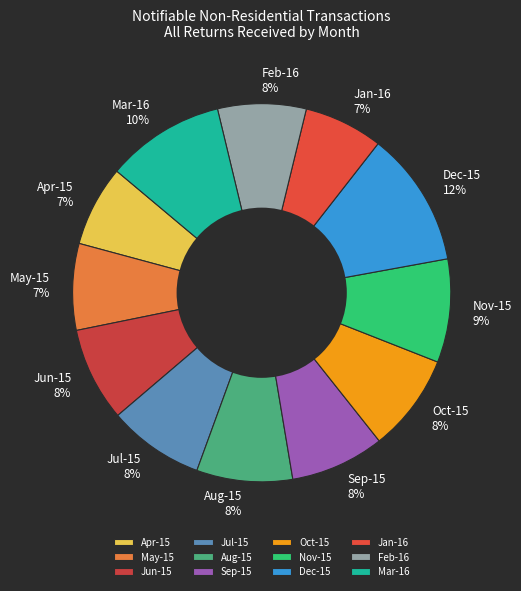

What is the largest slice in the pie chart?

Dec-15